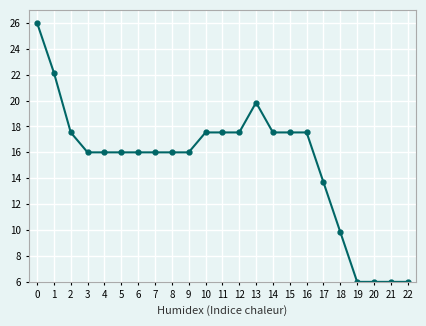

Approximately how many times larger is the value at 21 compared to 2?

0.3